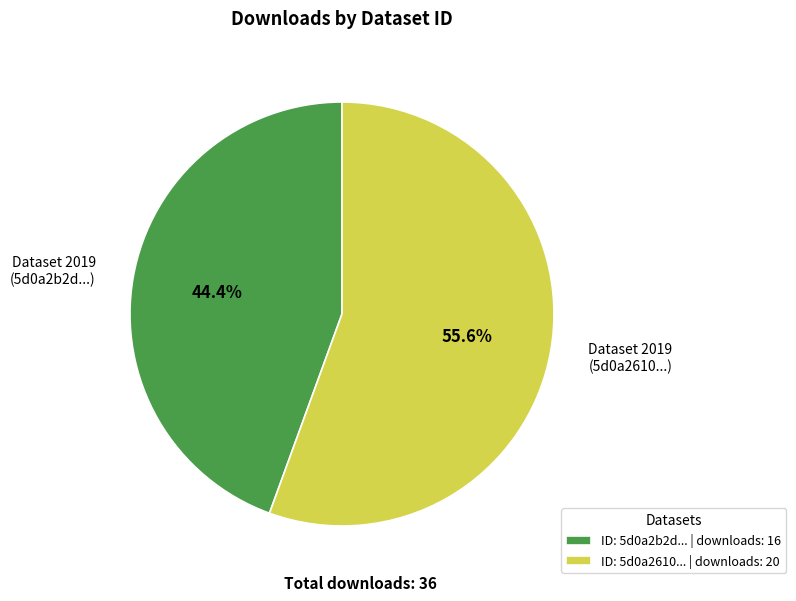

Which has a higher value, Dataset 2019 (5d0a2b2d...) or Dataset 2019 (5d0a2610...)?

Dataset 2019 (5d0a2610...)